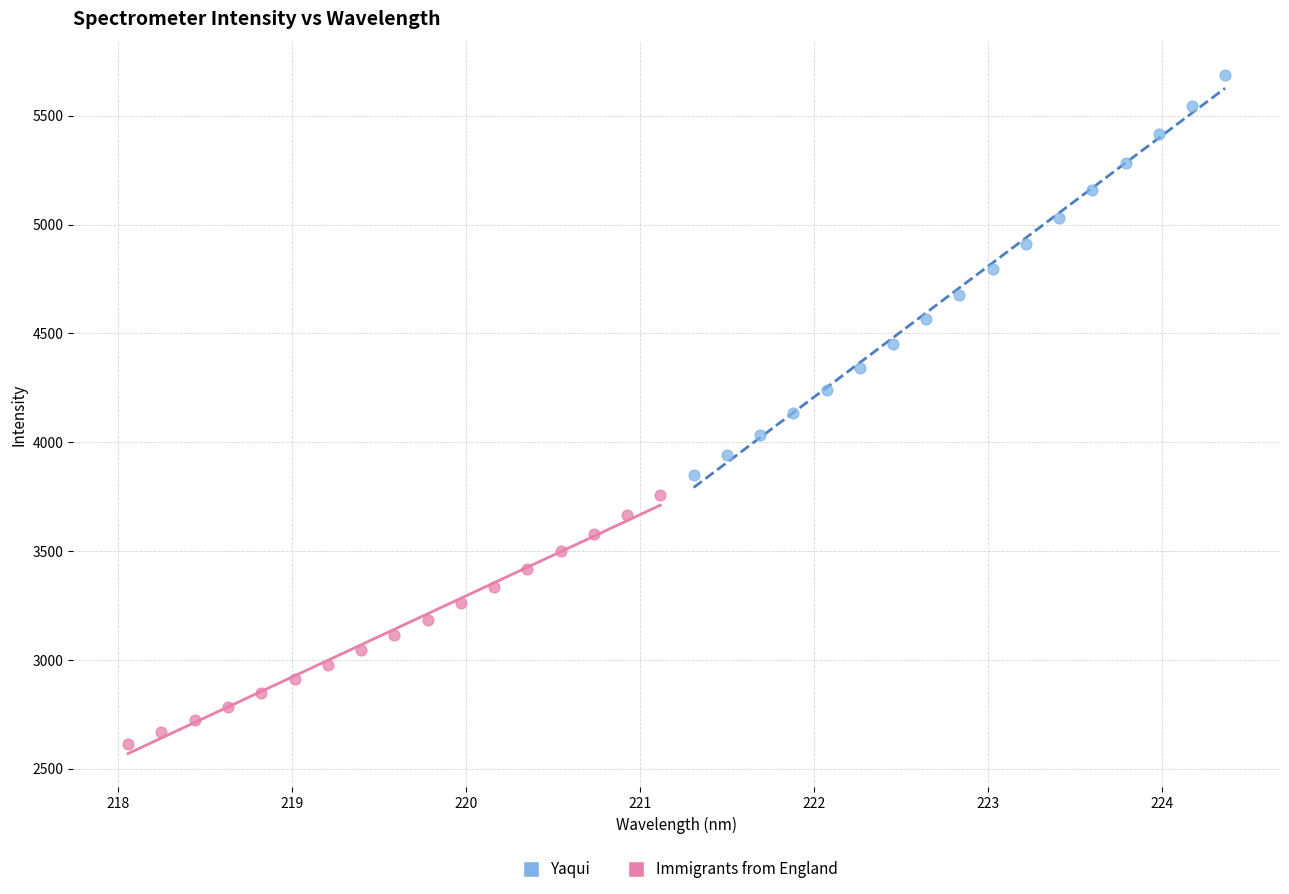

Which series reaches the maximum Y coordinate?

Yaqui